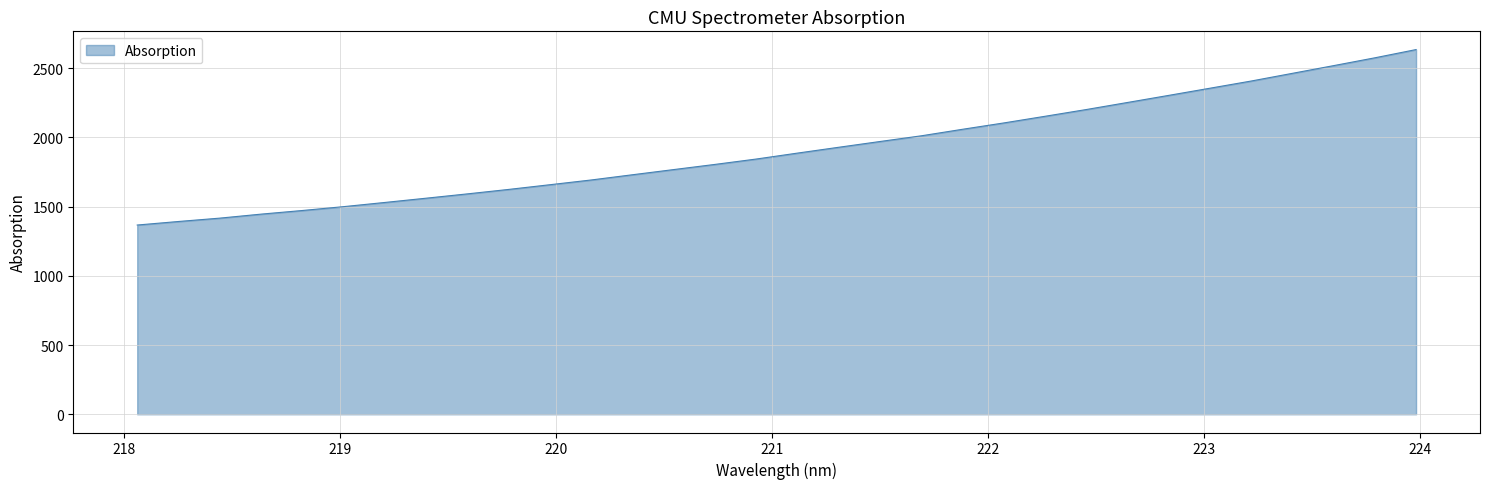

What is the greatest value displayed?

2633.7